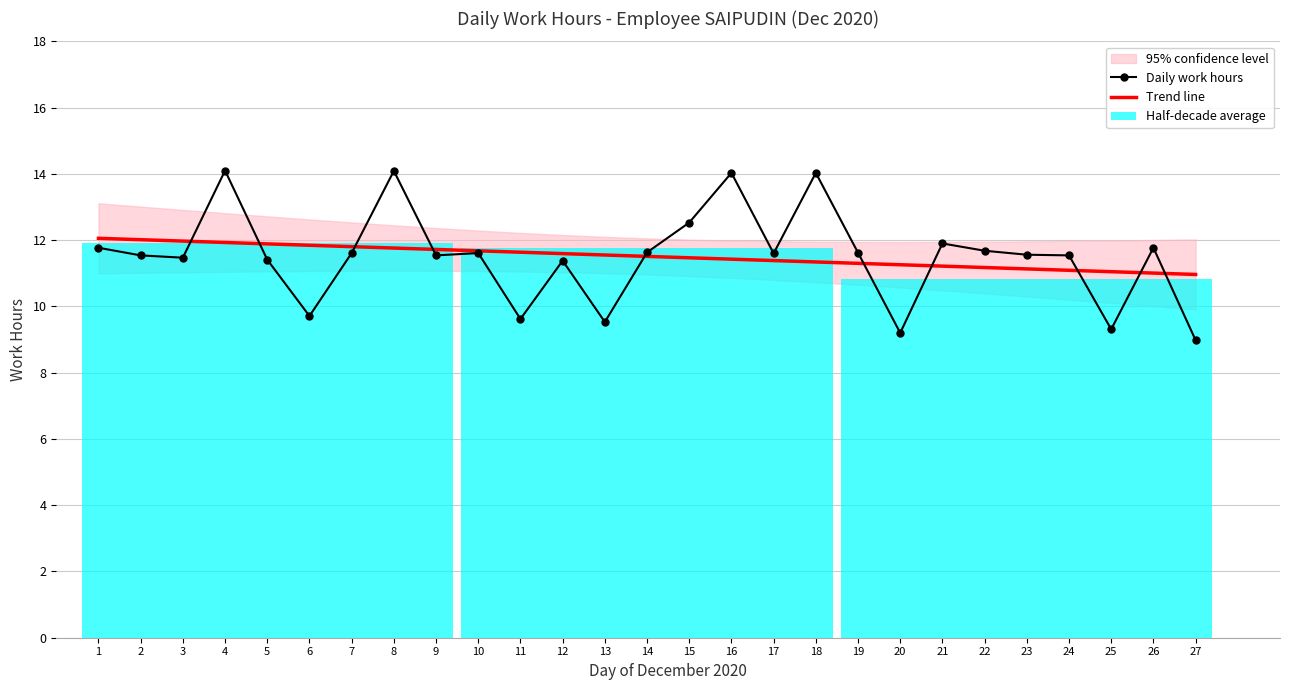

What is the highest value of the Daily work hours series?

14.1